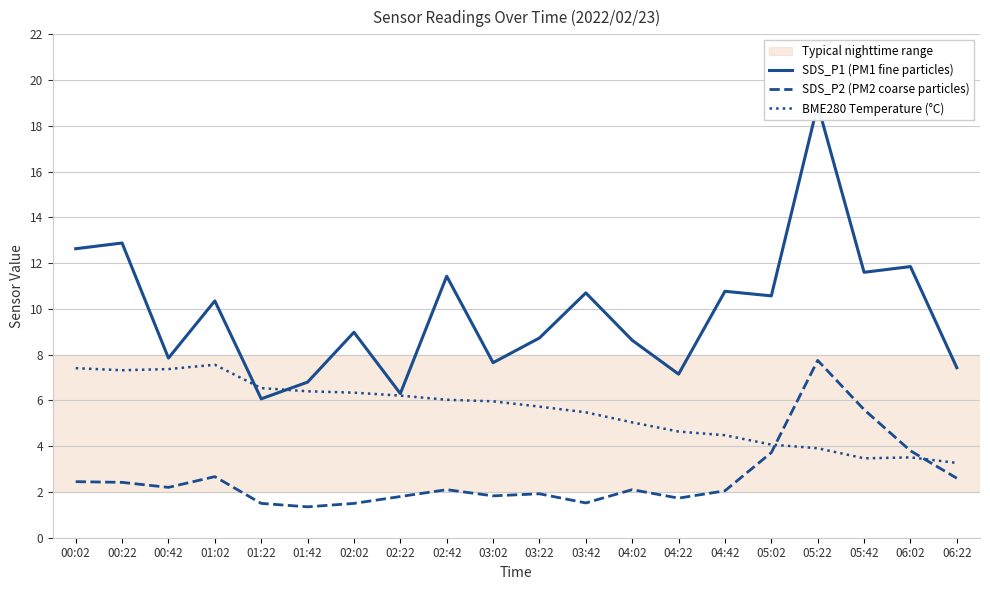

What are all the series names shown in the legend?

SDS_P1 (PM1 fine particles), SDS_P2 (PM2 coarse particles), BME280 Temperature (°C)